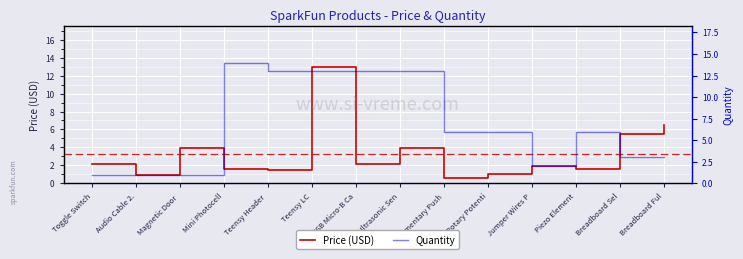

What are all the series names shown in the legend?

Price (USD), Quantity